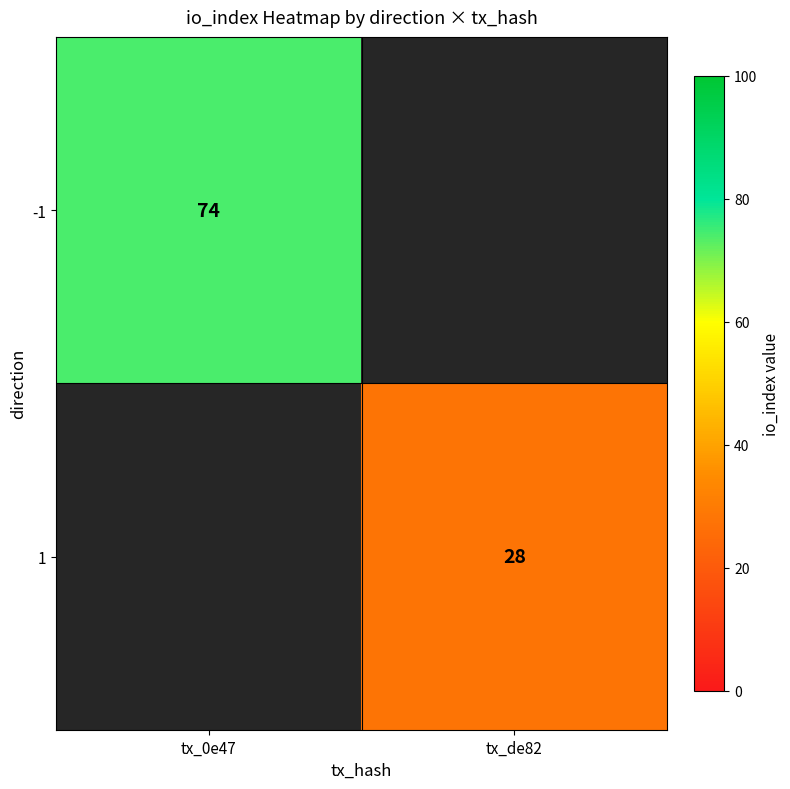

The value of -1 at tx_0e47 is 74. True or false?

True